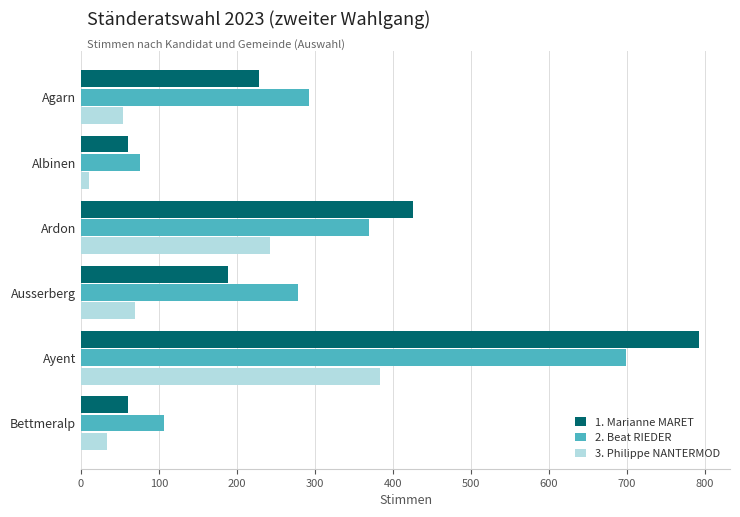

Count the number of categories in the chart.

6